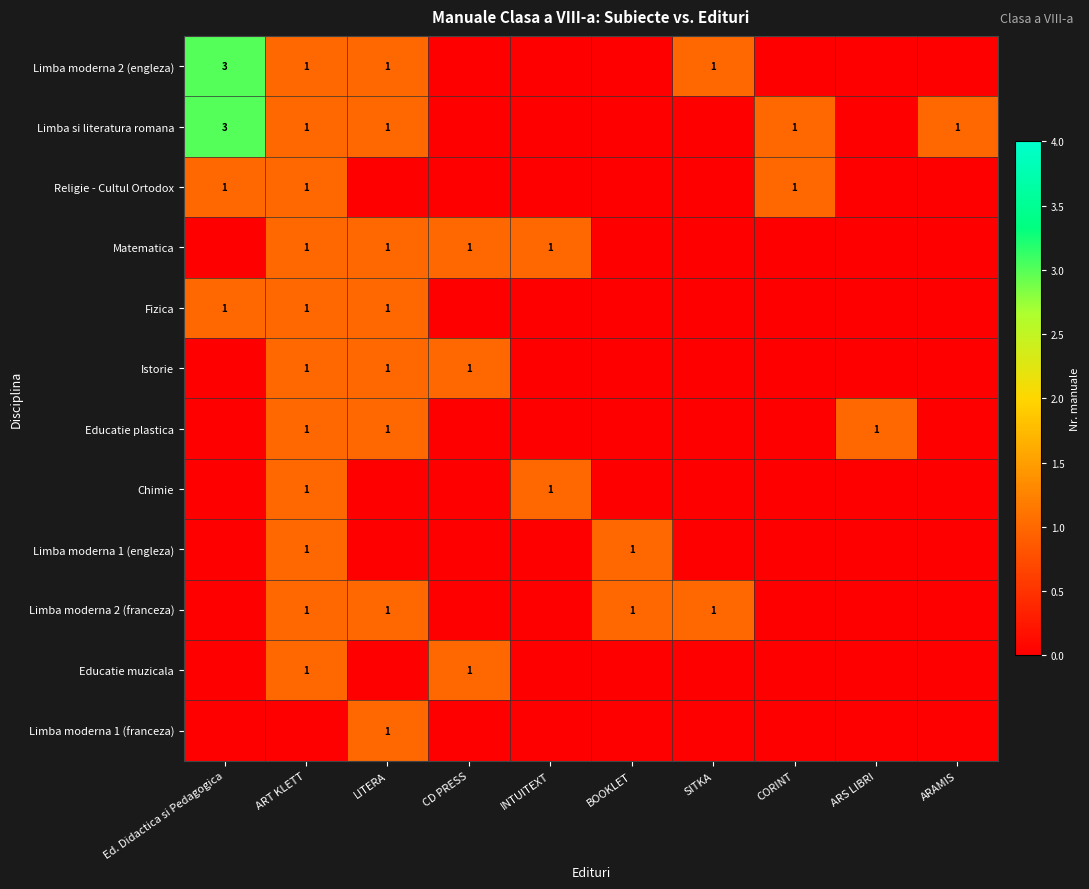

Is it true that Istorie equals 2 at CD PRESS?

False